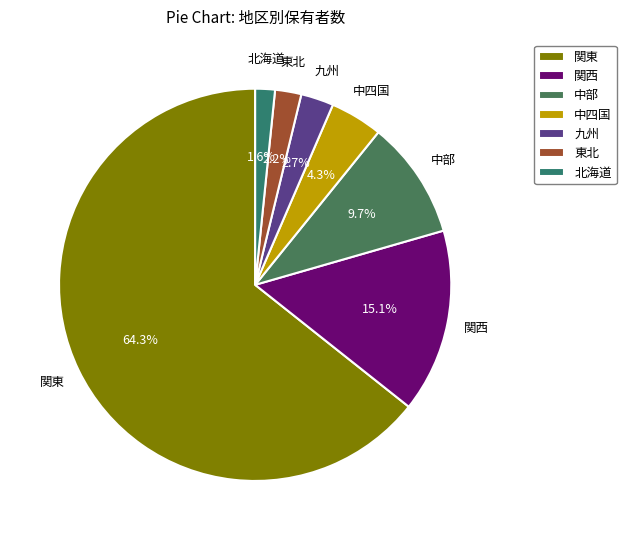

To the nearest percent, what is the difference between the largest and smallest slice percentages?

63%